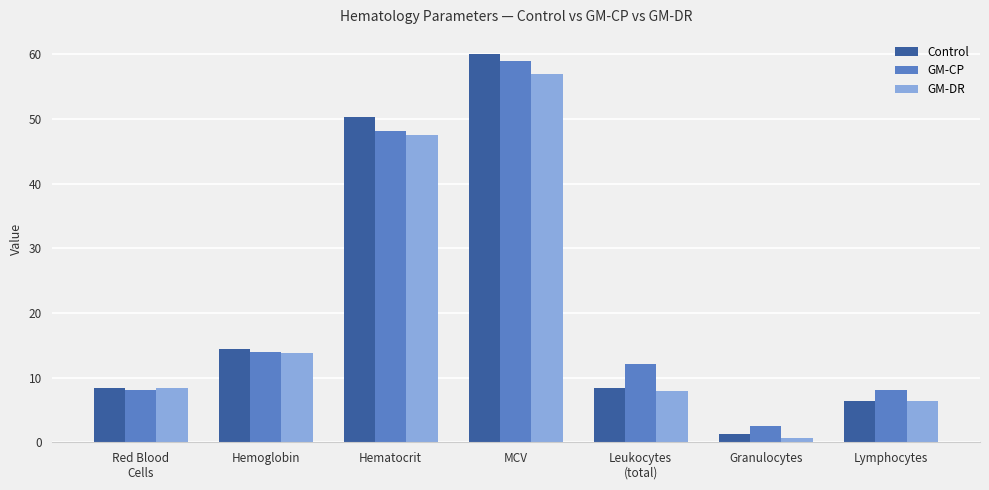

The GM-DR series shows 19.9 at Hemoglobin. True or false?

False